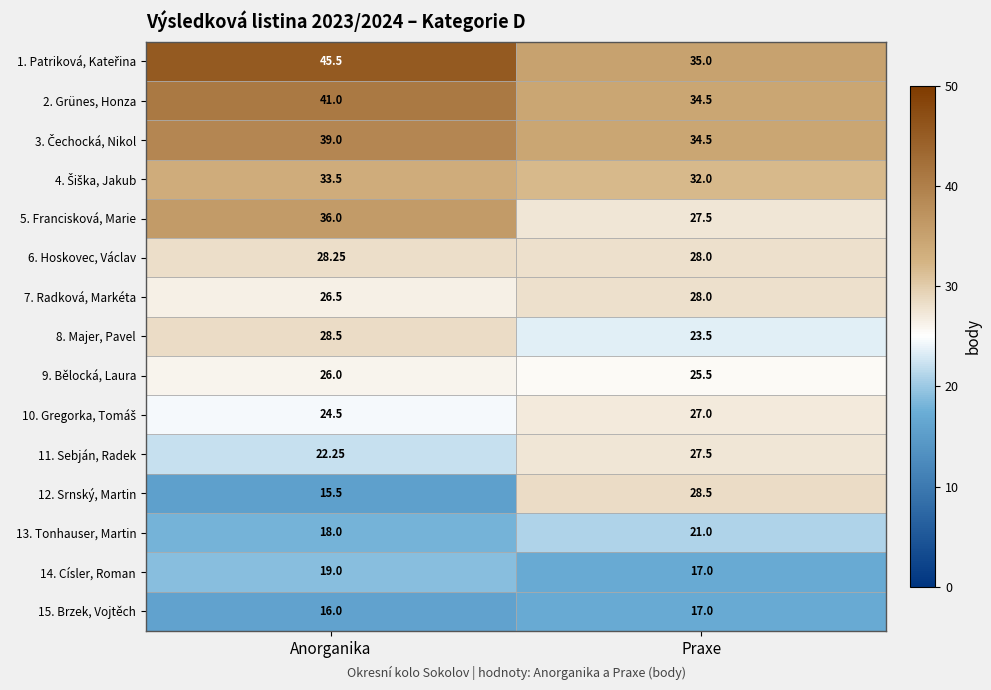

List the labels in order of 2. Grünes, Honza value, largest first.

Anorganika, Praxe